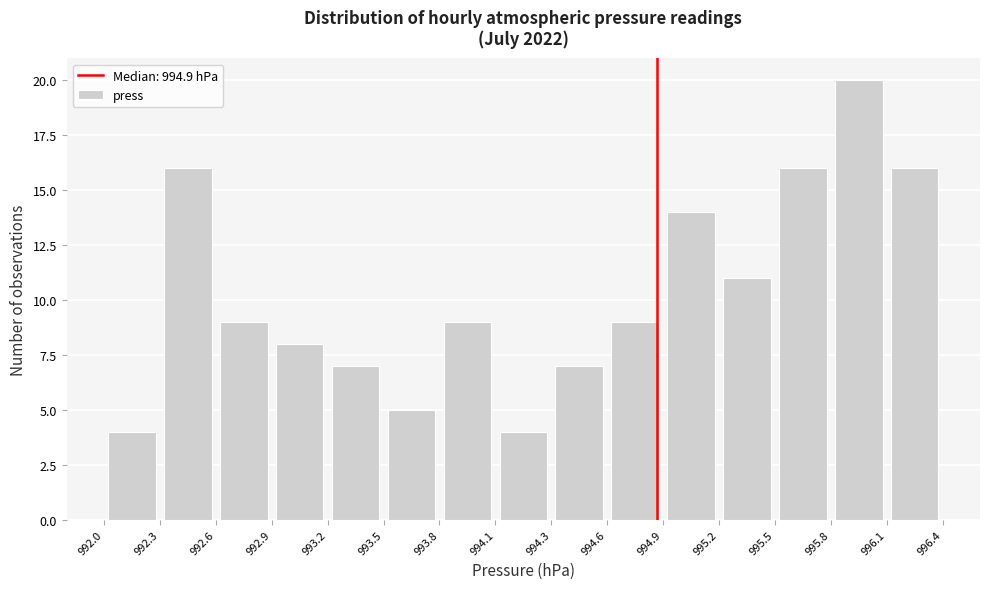

Reading left to right, list every bar in this chart as the range it spans on the x-axis followed by its height. The values are not printed on the chart, so give them approximately, as read against the axis.

992.0 to 992.3: 4
992.3 to 992.6: 16
992.6 to 992.9: 9
992.9 to 993.2: 8
993.2 to 993.5: 7
993.5 to 993.8: 5
993.8 to 994.1: 9
994.1 to 994.3: 4
994.3 to 994.6: 7
994.6 to 994.9: 9
994.9 to 995.2: 14
995.2 to 995.5: 11
995.5 to 995.8: 16
995.8 to 996.1: 20
996.1 to 996.4: 16